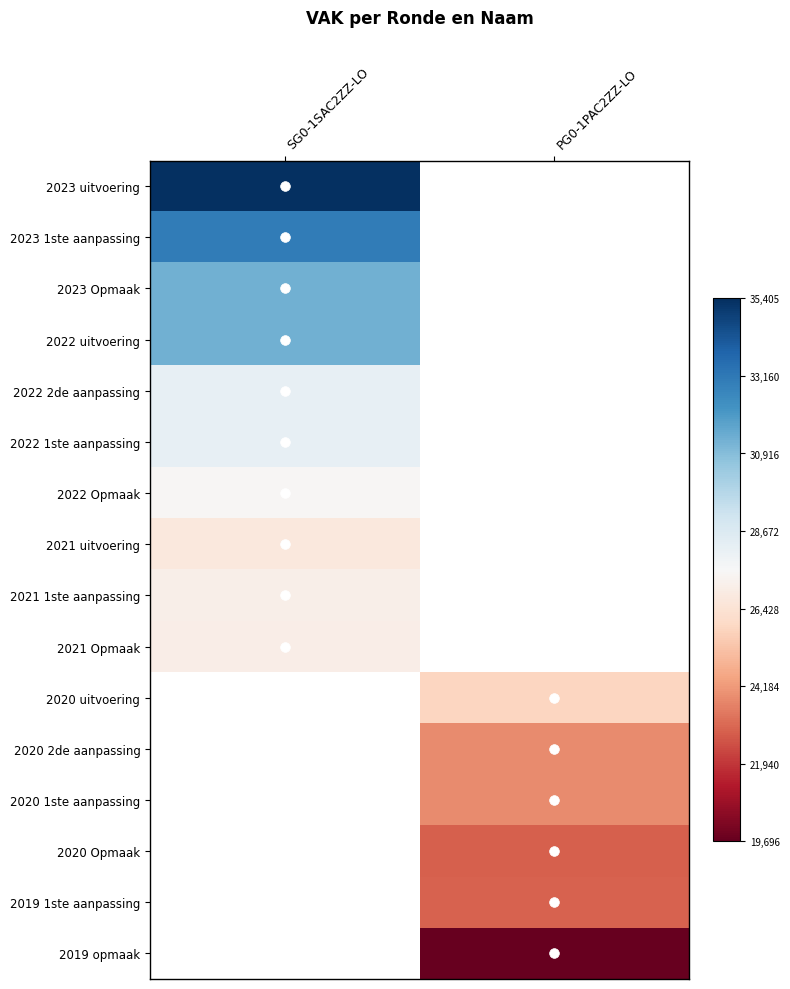

Is it true that 2022 Opmaak equals 16862.3 at SG0-1SAC2ZZ-LO?

False